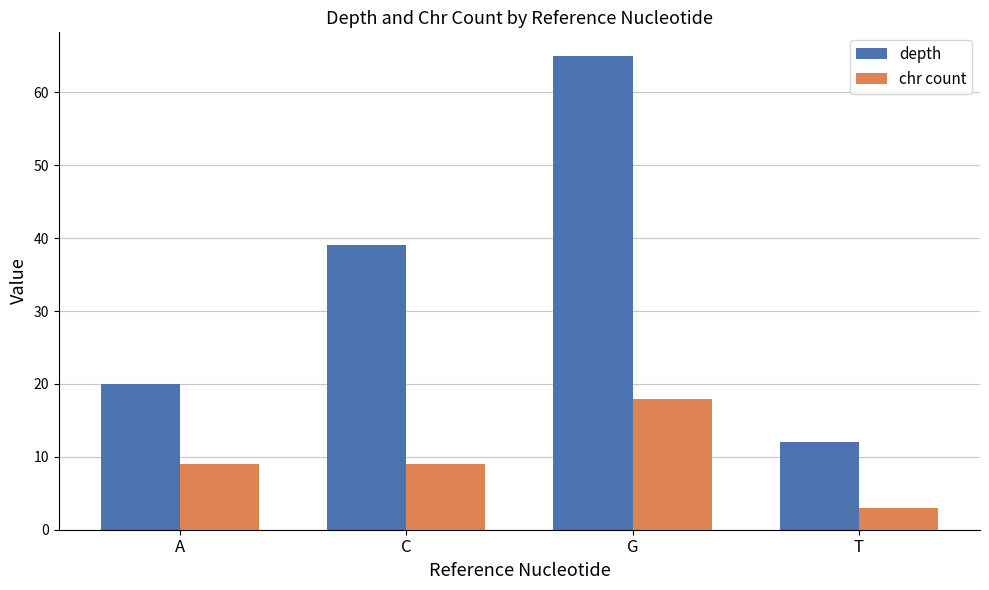

Reading right to left, list all the values displayed in this chart.

depth: T=12	G=65	C=39	A=20
chr count: T=3	G=18	C=9	A=9